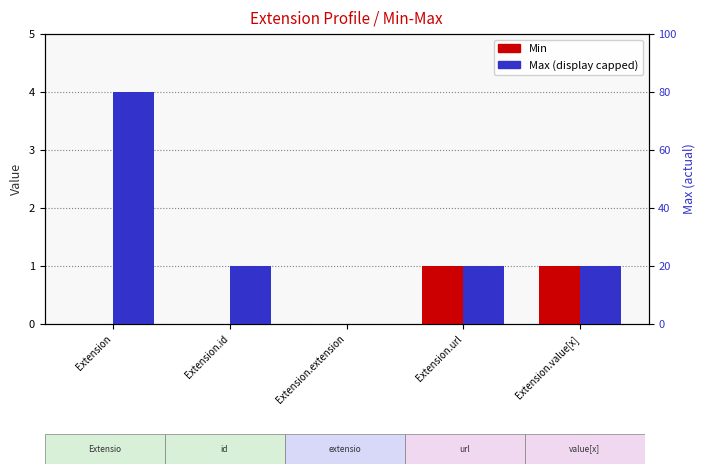

What is the approximate value of Max (capped at 4) at Extension.url?

1